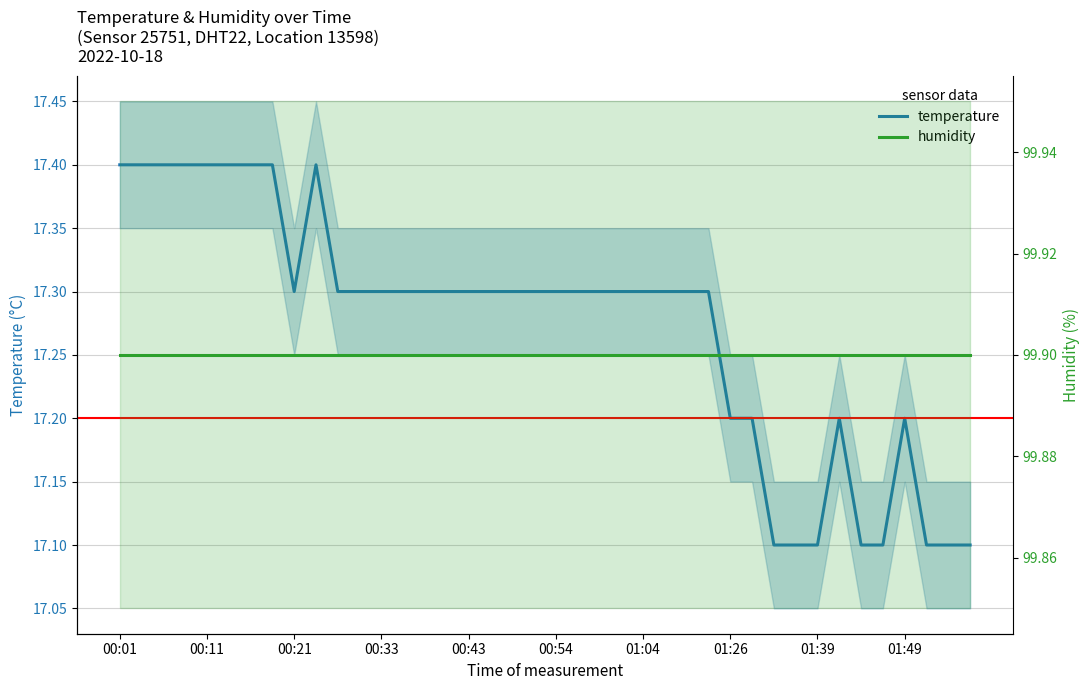

What is the label of the 5th point from the left?

00:11